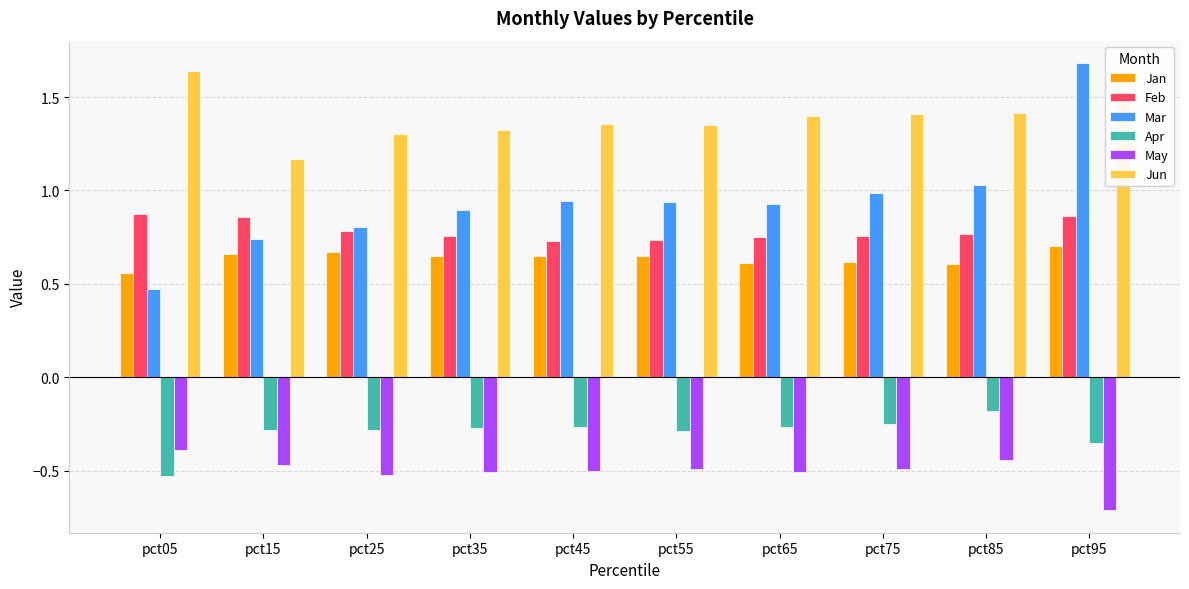

At pct65, list the series in order from smallest to largest.

May, Apr, Jan, Feb, Mar, Jun